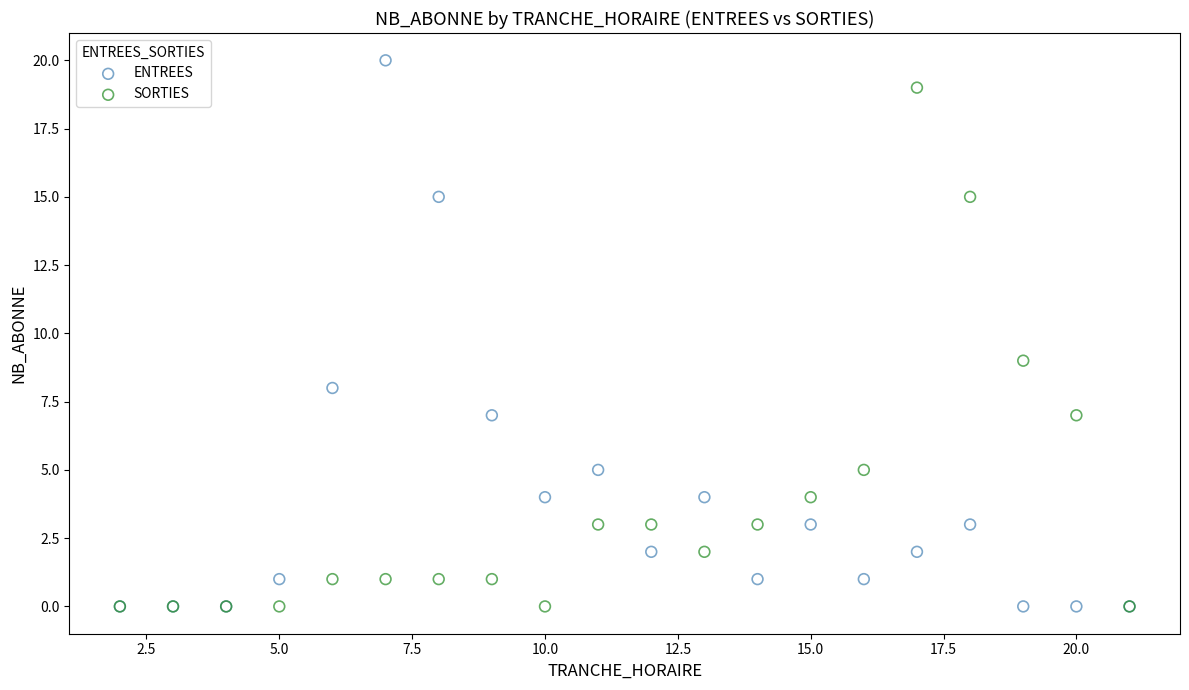

Which series has the widest spread of Y values?

ENTREES